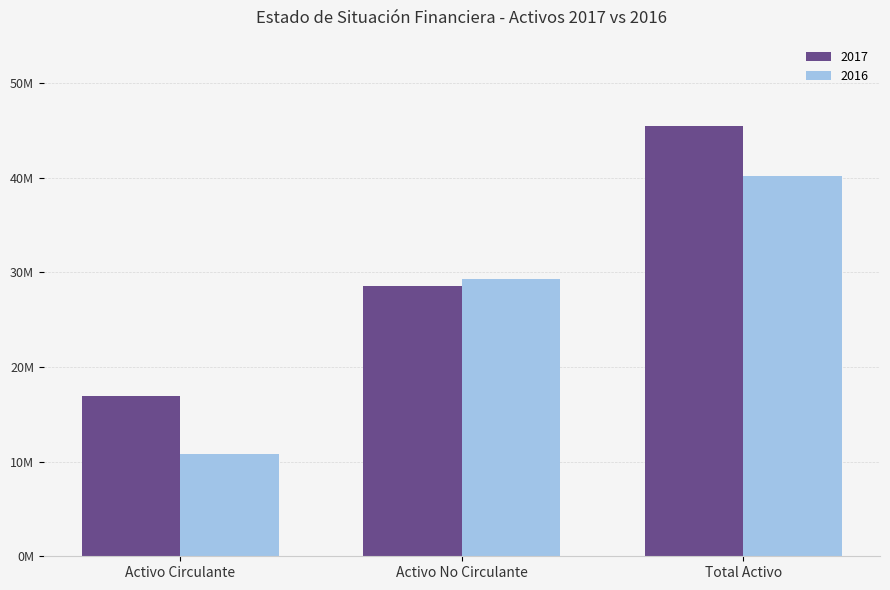

At Activo Circulante, list the series in order from smallest to largest.

2016, 2017